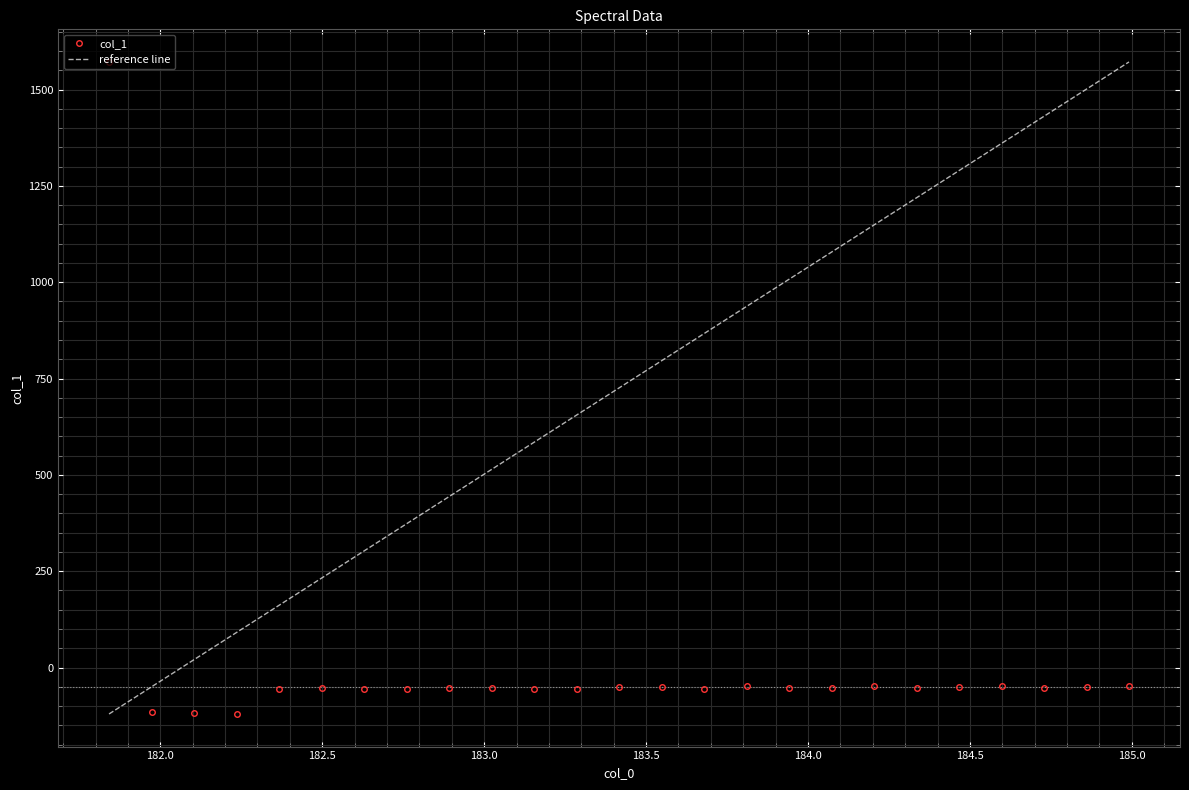

How many values are below zero?

24